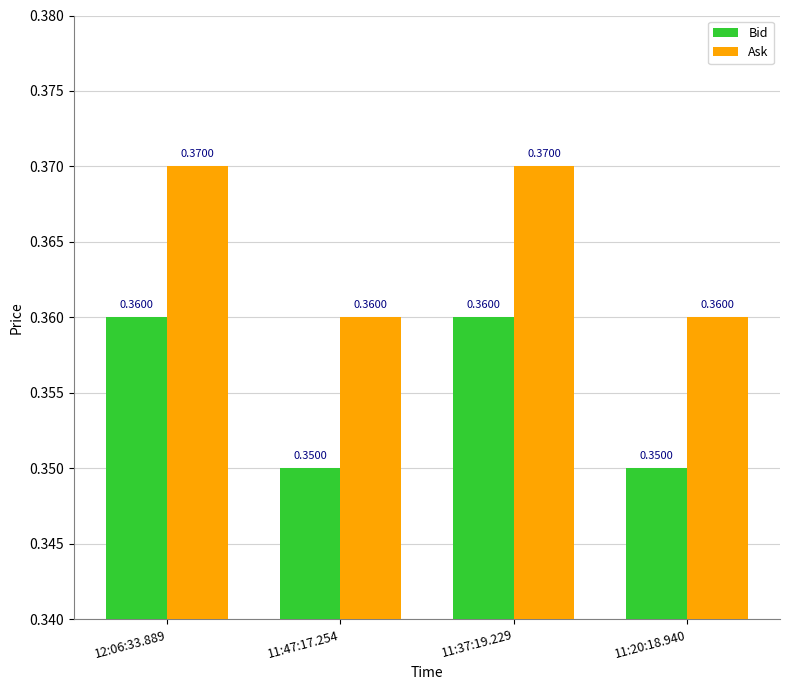

Does the chart contain any negative values?

No